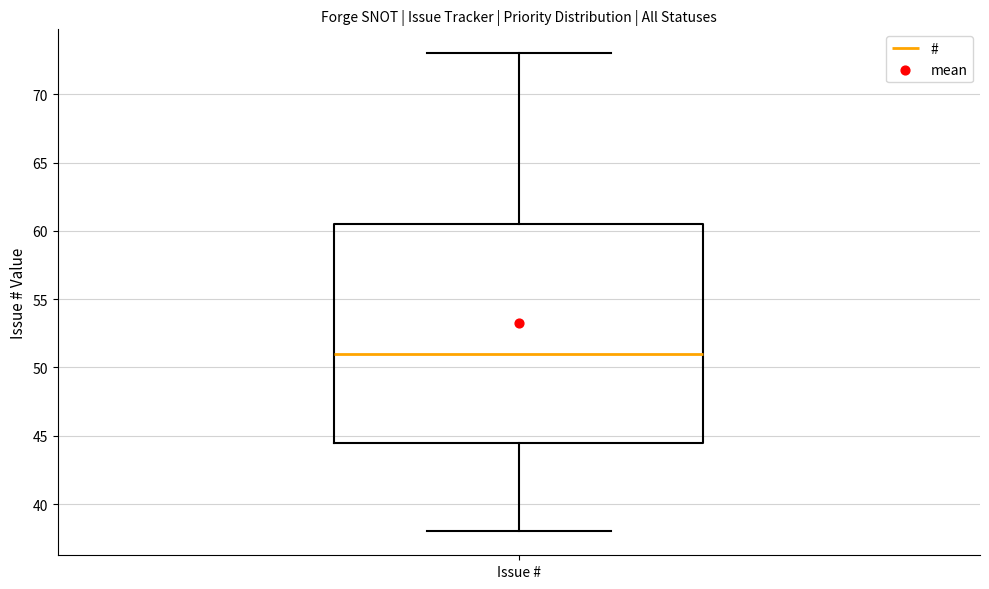

Read this box plot against the y-axis: the position of the median line, the range covered by the box, and the ends of both whiskers. The values are not printed on the chart, so give them approximately, as read against the axis.

median 51.0, box 44.5 to 60.5, whiskers 38.0 to 73.0